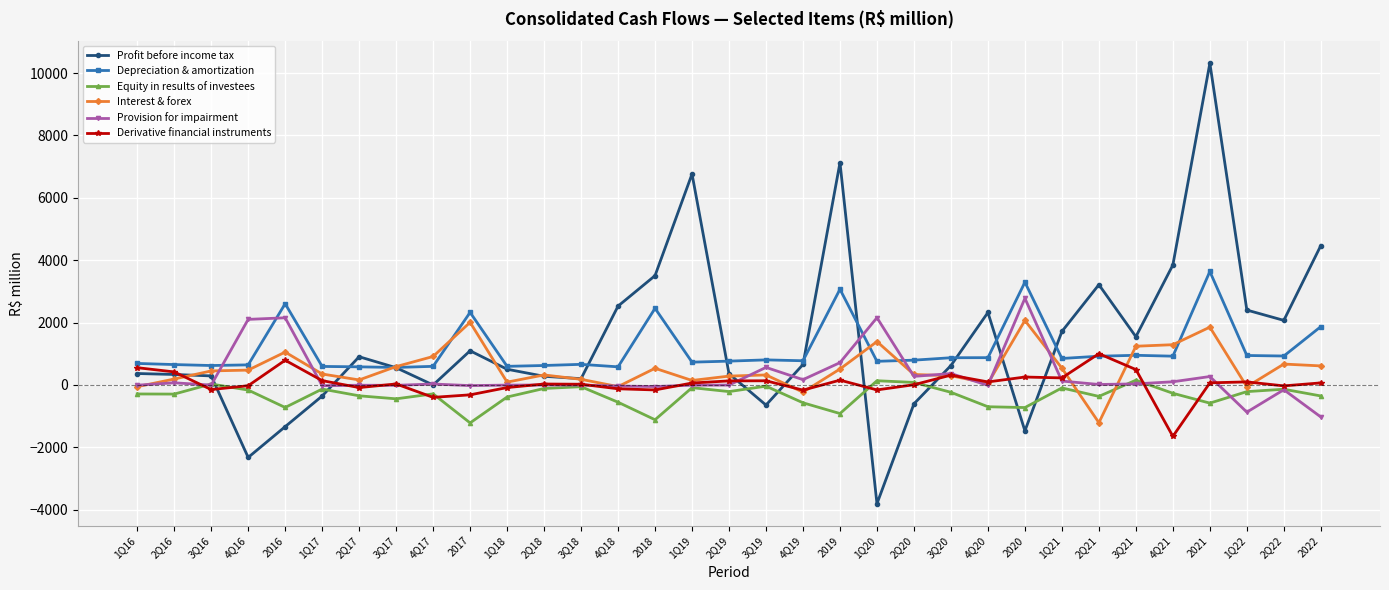

The value of Depreciation & amortization at 2Q21 is 920. True or false?

True